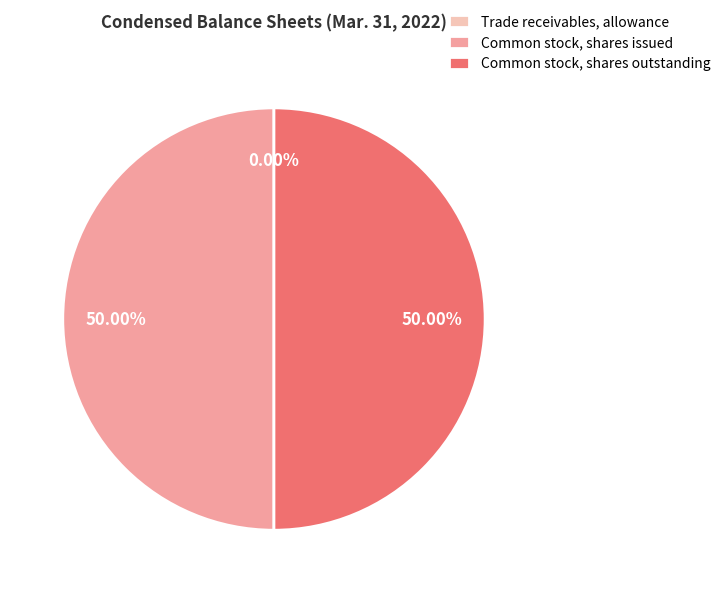

What is the ratio of the value at Common stock, shares issued to the value at Common stock, shares outstanding?

1.0